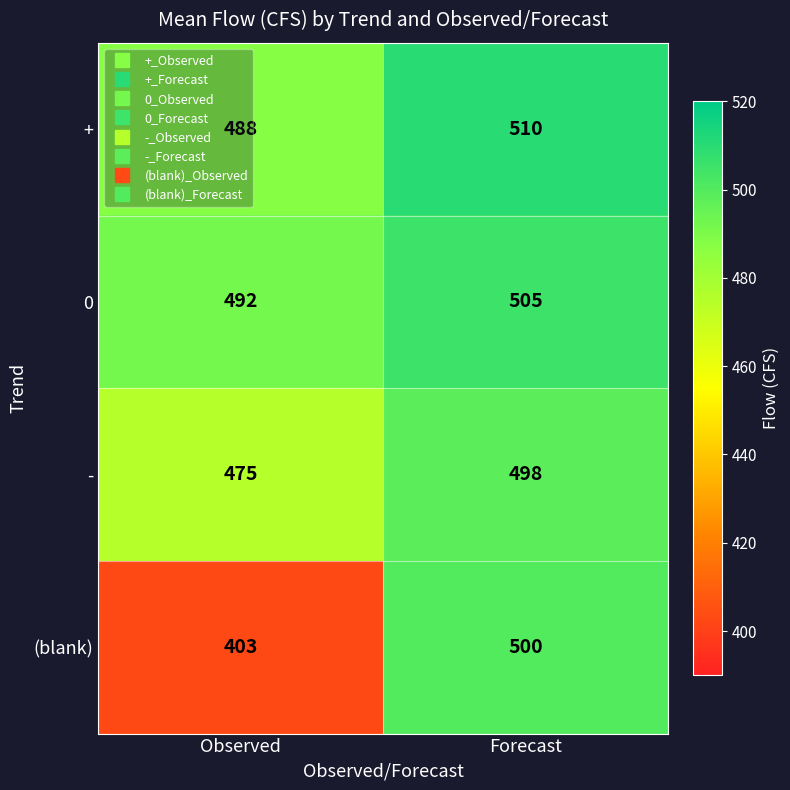

Which series changed the most between Observed and Forecast?

(blank)